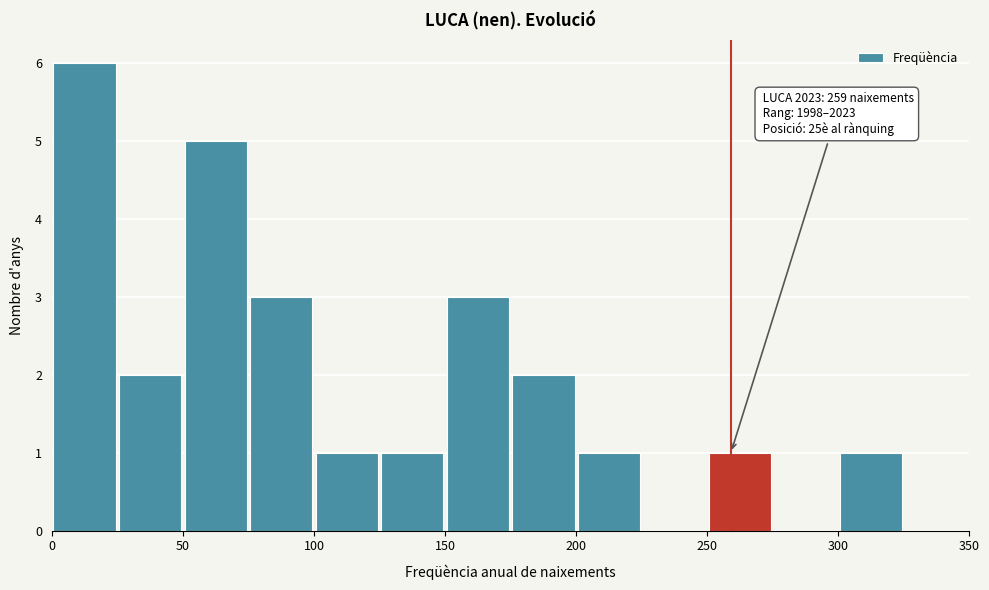

Which range on the x-axis has the tallest bar?

0 to 25